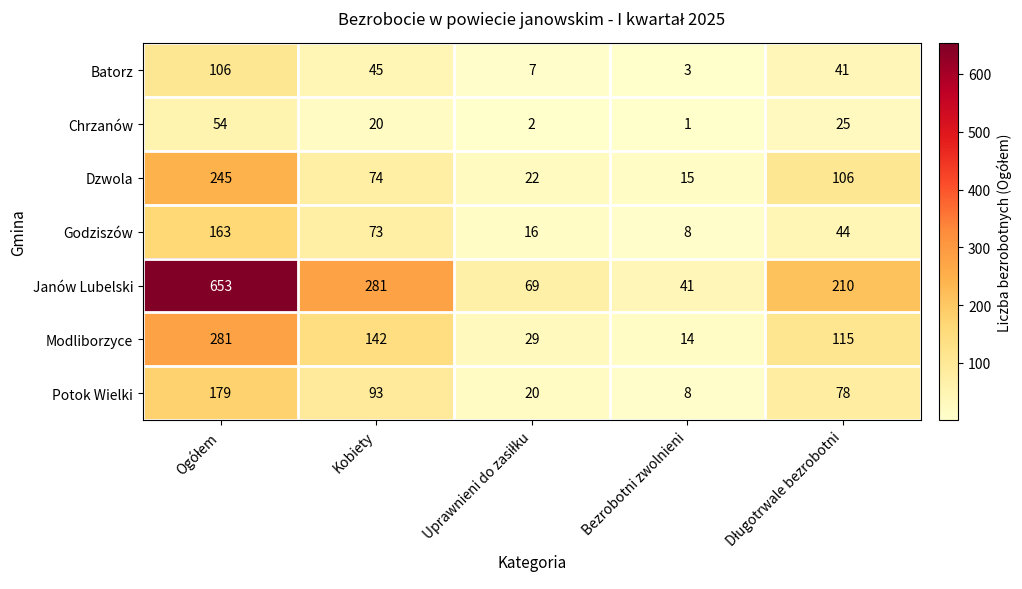

True or false: Potok Wielki has a value of 93 at Kobiety.

True